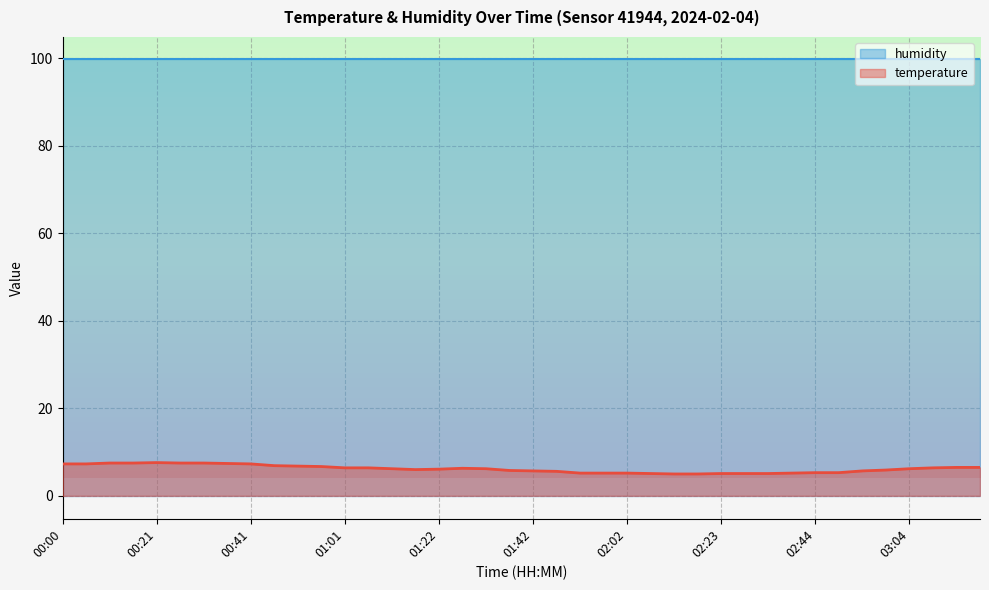

What is the difference between the maximum and minimum values?

2.6